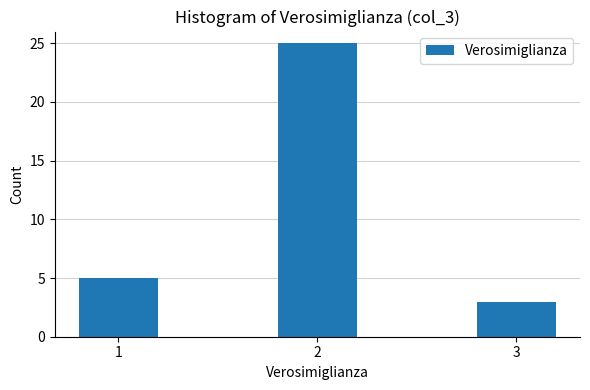

Reading right to left, what are all the values shown in this chart?

3	25	5